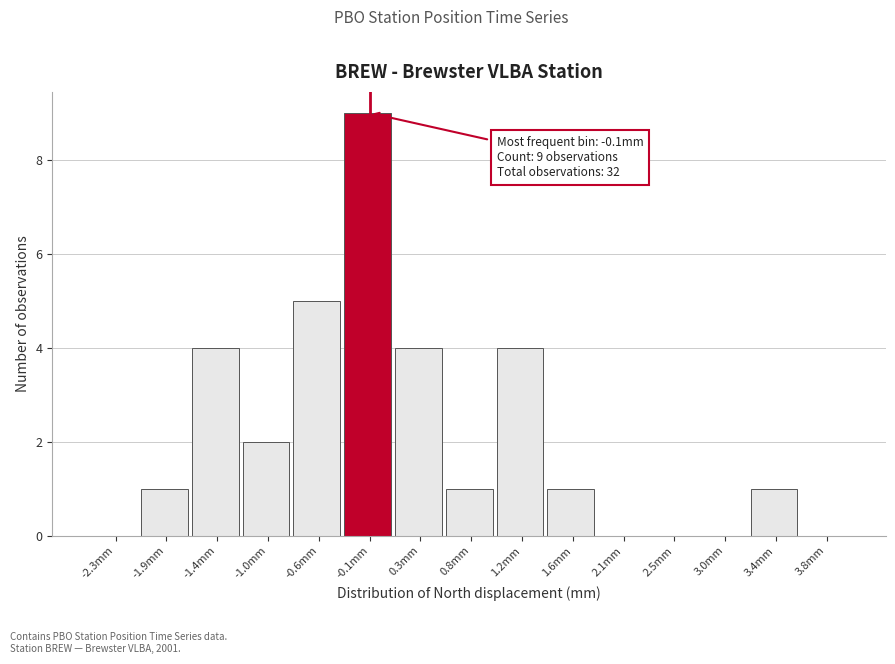

Over which range of the x-axis is the bar tallest?

-0.35 to 0.10